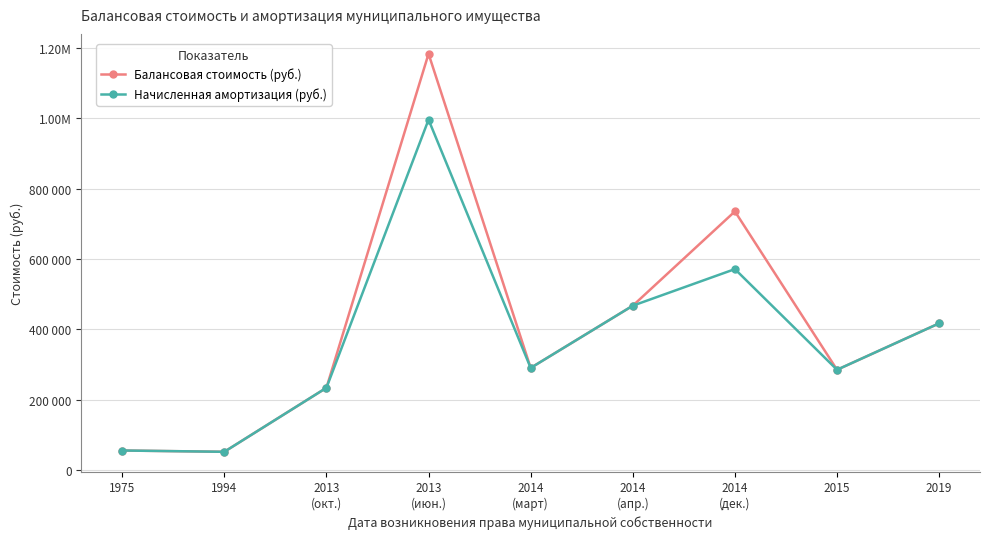

What are all the series names shown in the legend?

Балансовая стоимость (руб.), Начисленная амортизация (руб.)